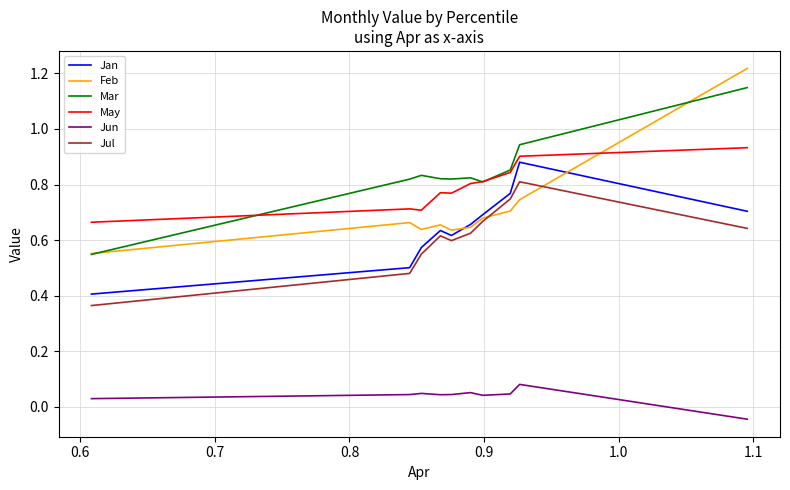

Which series has the largest total across all categories?

Mar